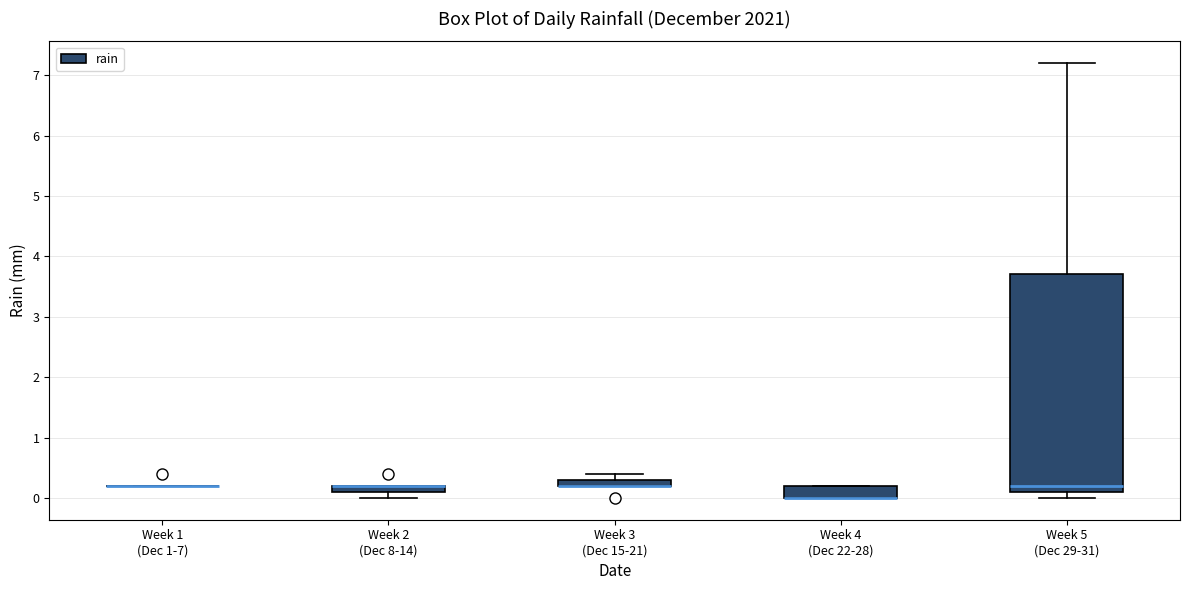

Where is the upper edge of the box for Week 2 (Dec 8-14) on the y-axis? The values are not printed on the chart, so give them approximately, as read against the axis.

0.2